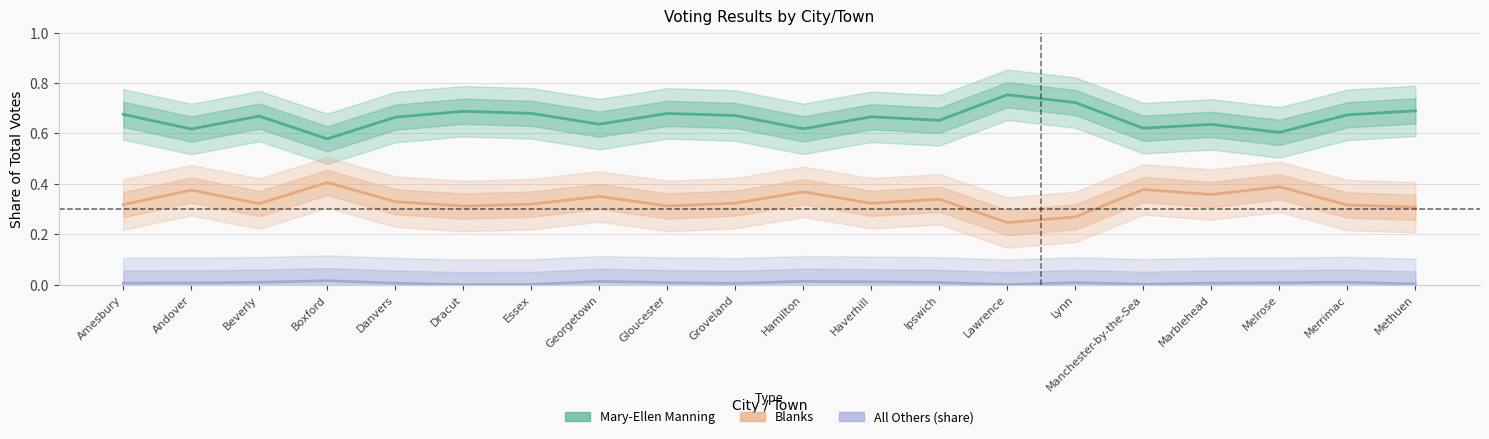

Does the chart display data point markers on the line(s)?

No